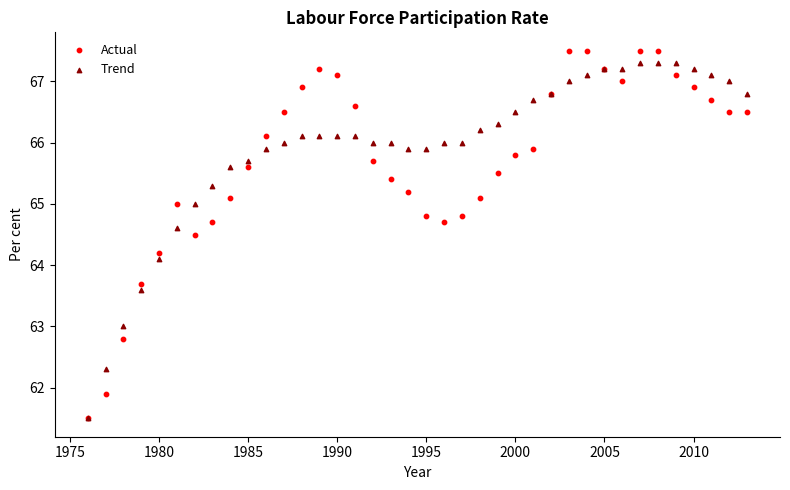

In the Actual series, what Y value is closest to 64?

64.2